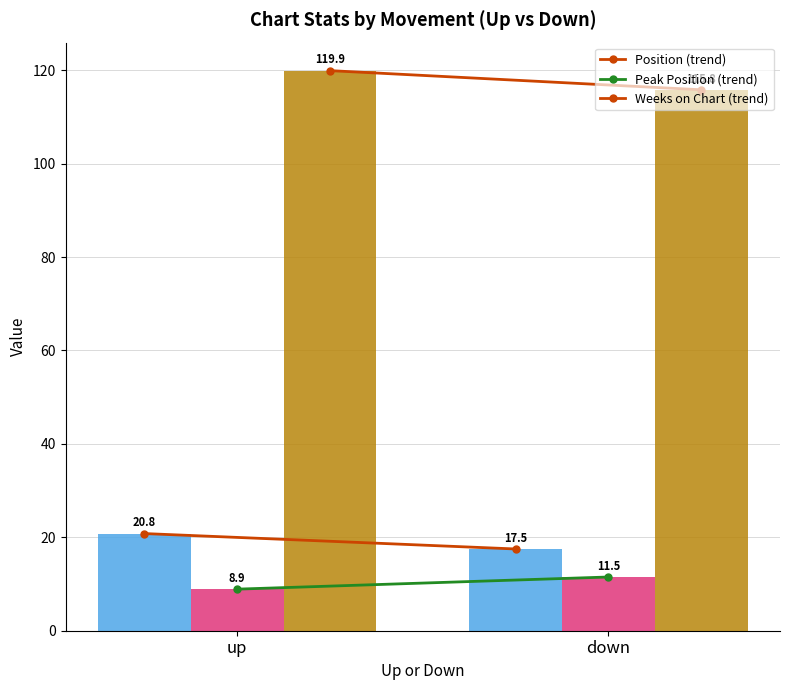

What is the total value across all series at up?

149.6